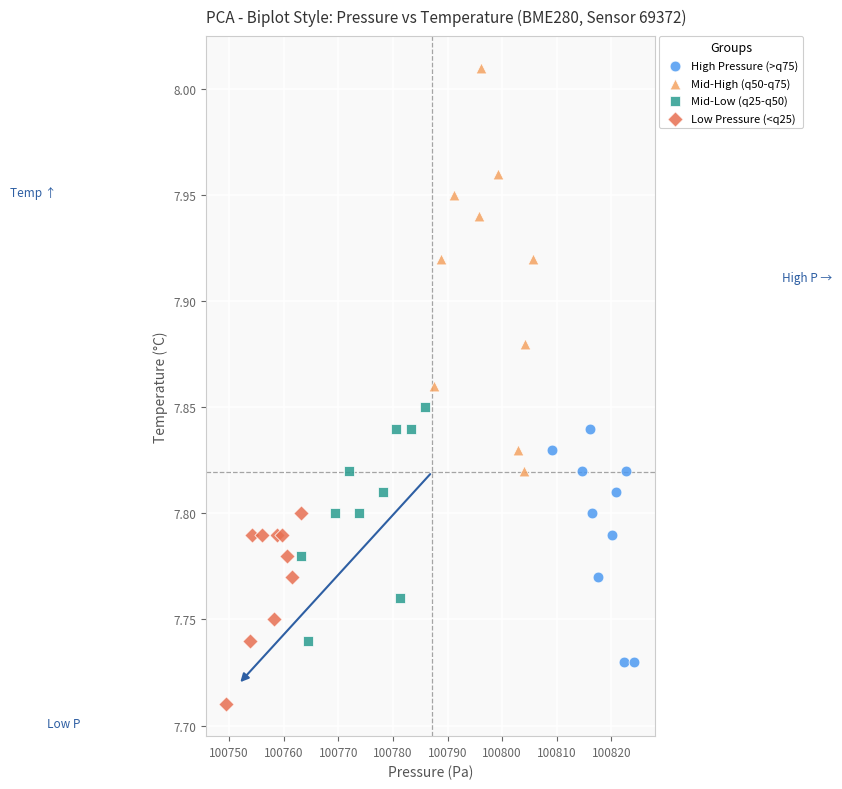

Which series reaches the minimum Y coordinate?

Low Pressure (<q25)